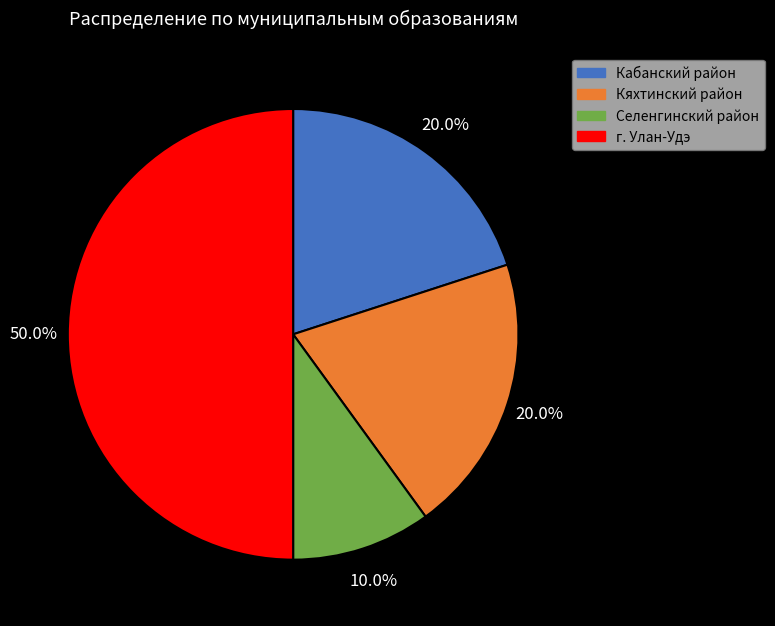

Is Селенгинский район the majority of the pie?

No